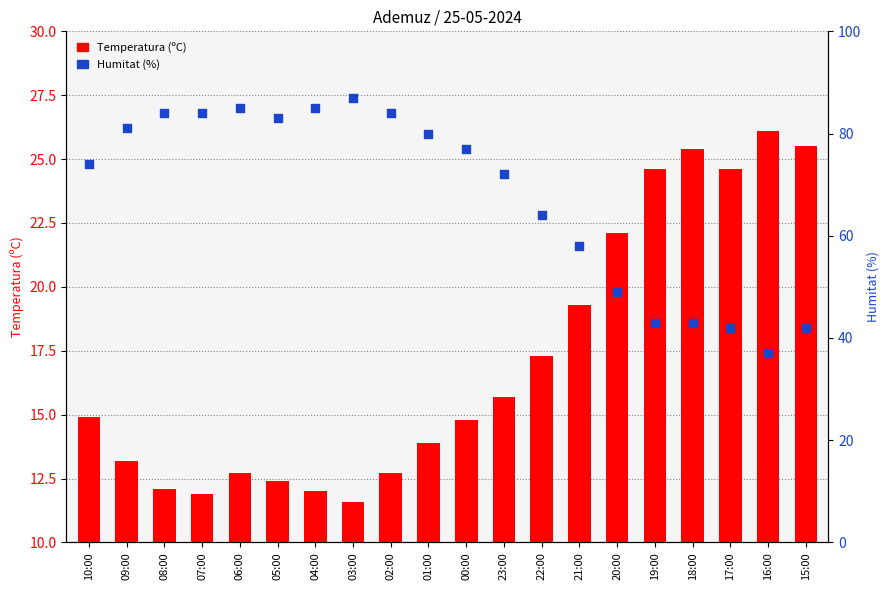

At how many categories does at least one series exceed 84?

3